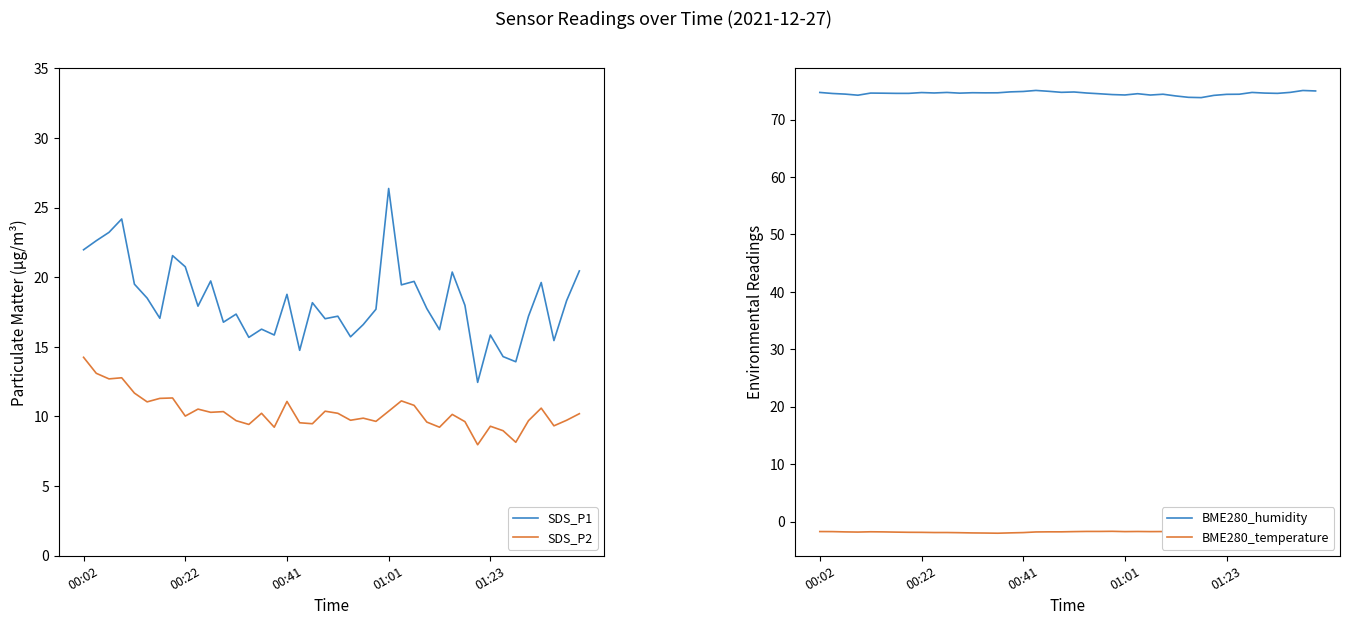

How many distinct data groups are displayed?

4